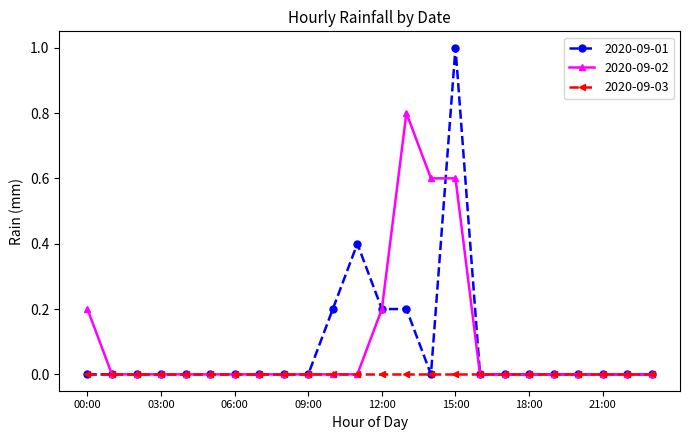

Rank the series by their maximum value, from lowest to highest.

2020-09-03, 2020-09-02, 2020-09-01